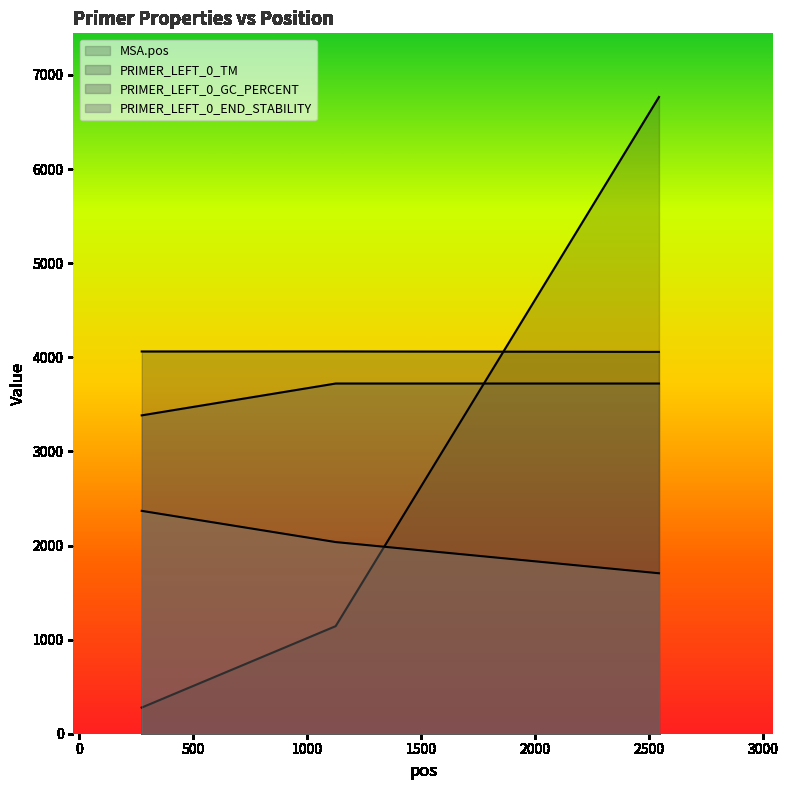

Where does the PRIMER_LEFT_0_GC_PERCENT series first go above 3721?

1125